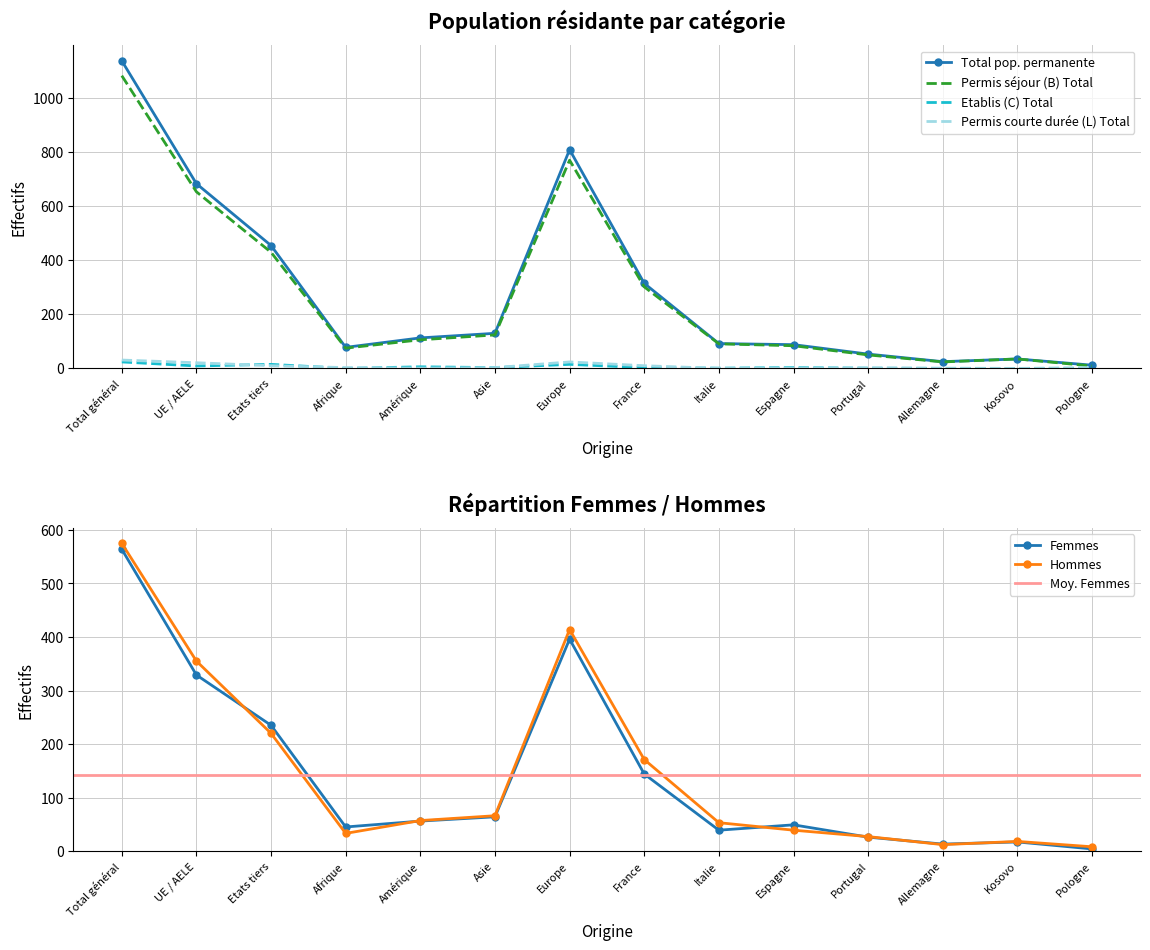

The Hommes series shows 66 at France. True or false?

False